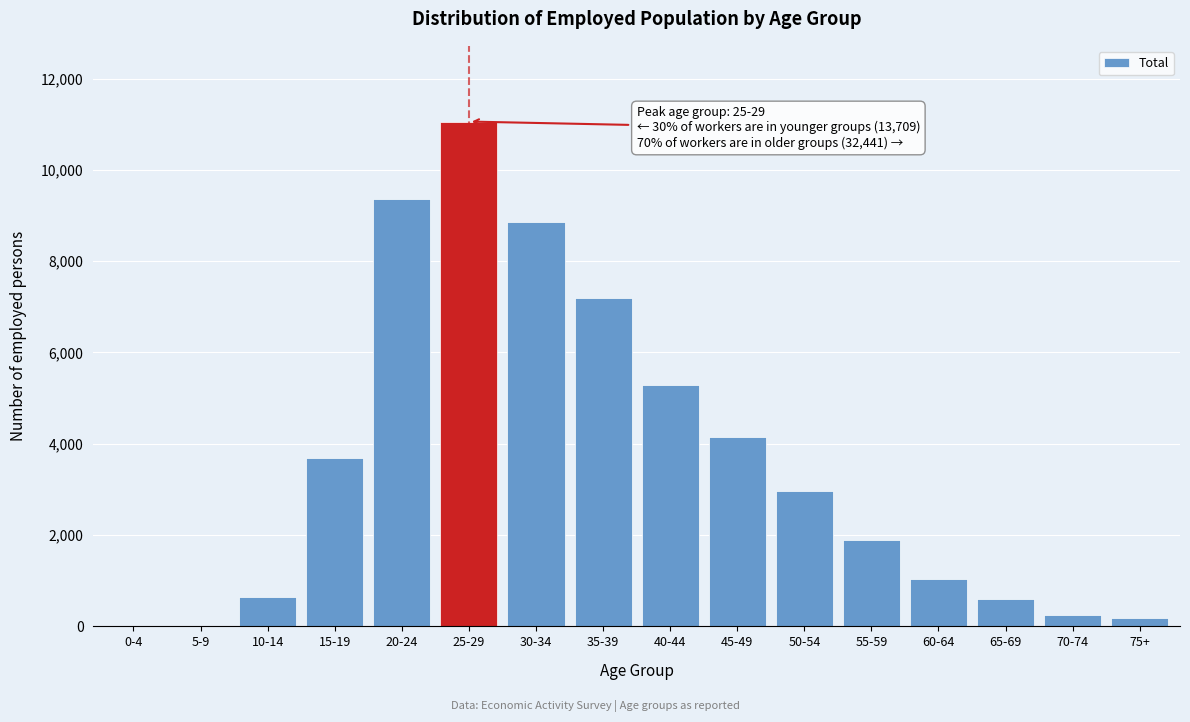

What is the greatest value displayed?

11058